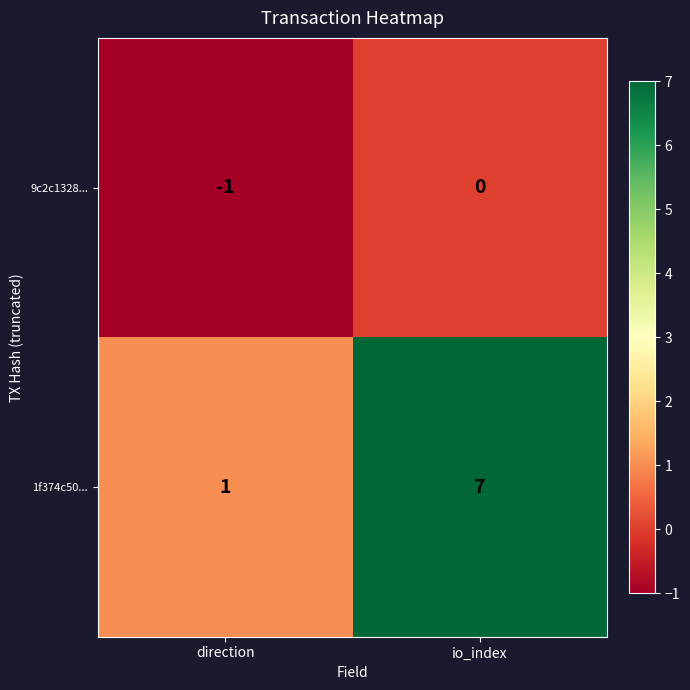

What value does the 1f374c50... series have at io_index?

7